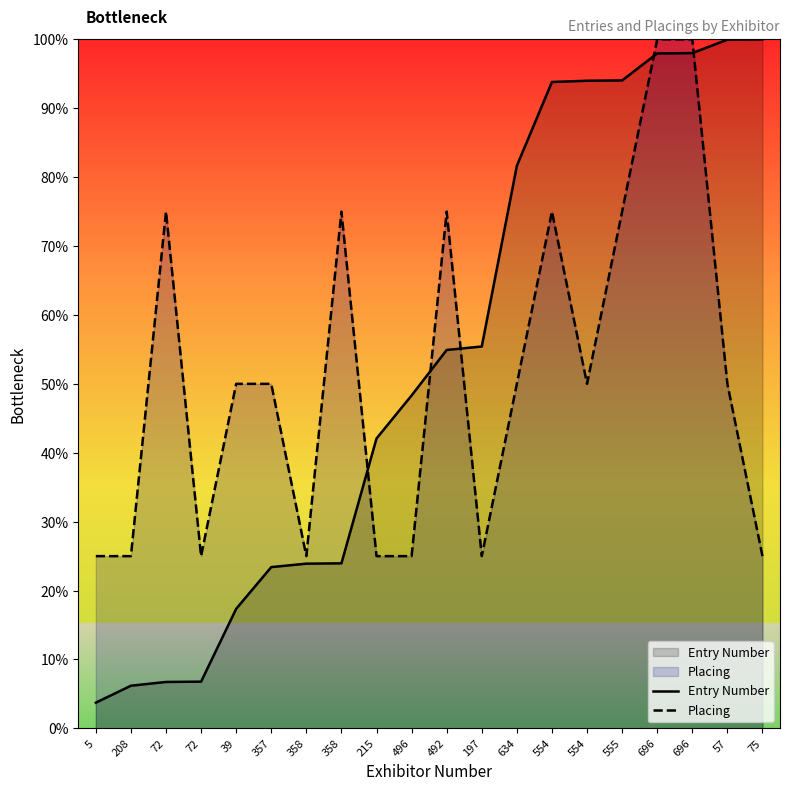

What is the difference between the second highest and second lowest values in the Placing series?

75.0